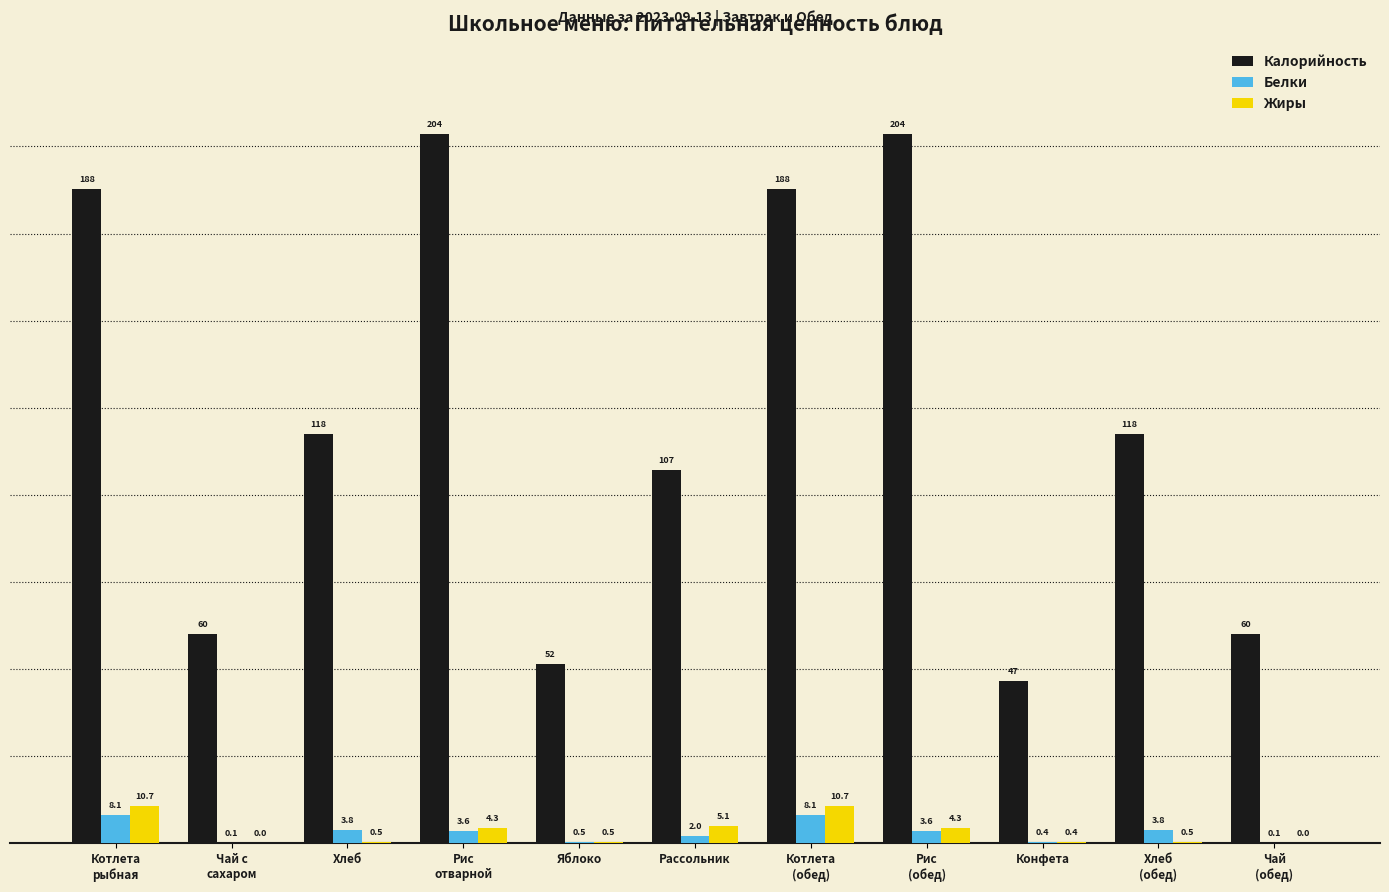

Which series has the largest total across all categories?

Калорийность